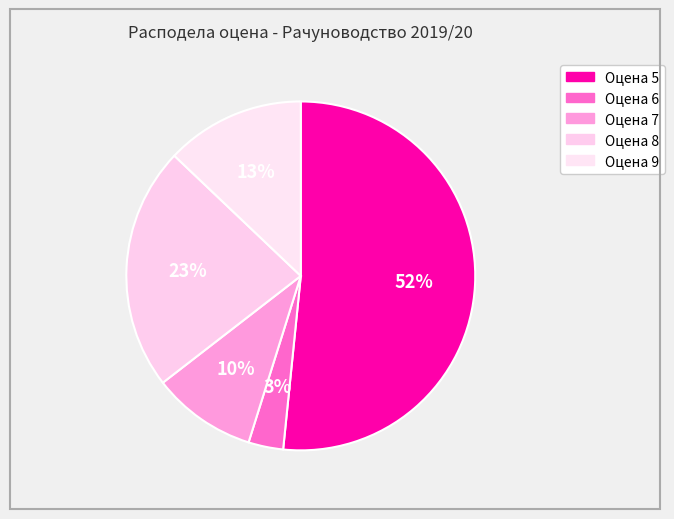

How many segments does this pie chart have?

5